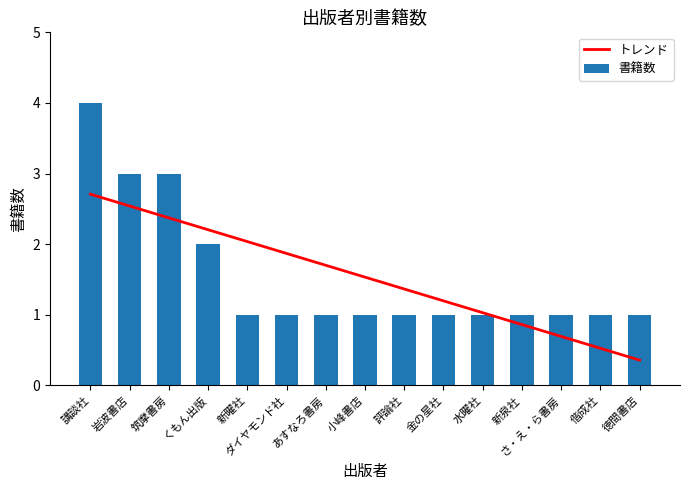

Are the bars horizontal?

No